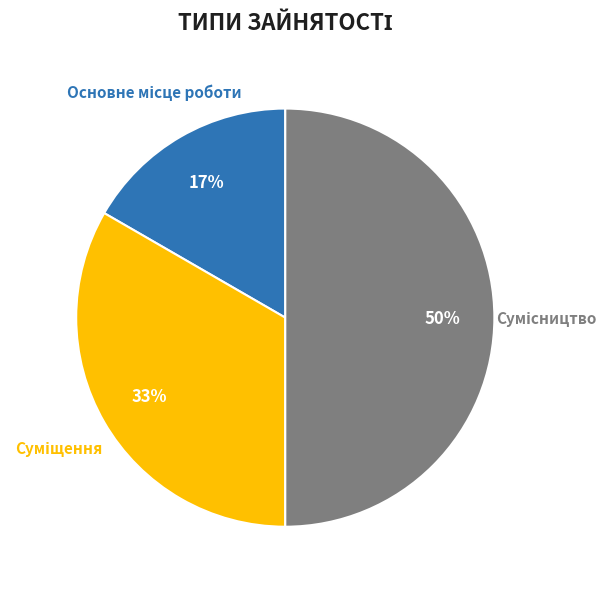

To the nearest percent, what is the difference between the largest and smallest slice percentages?

33%